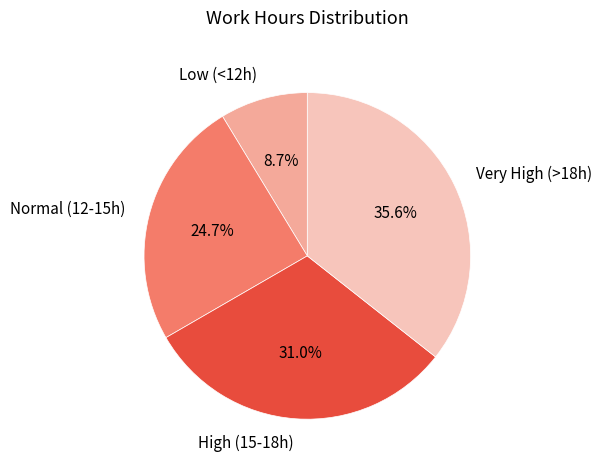

Rank the categories by value from lowest to highest.

Low (<12h), Normal (12-15h), High (15-18h), Very High (>18h)